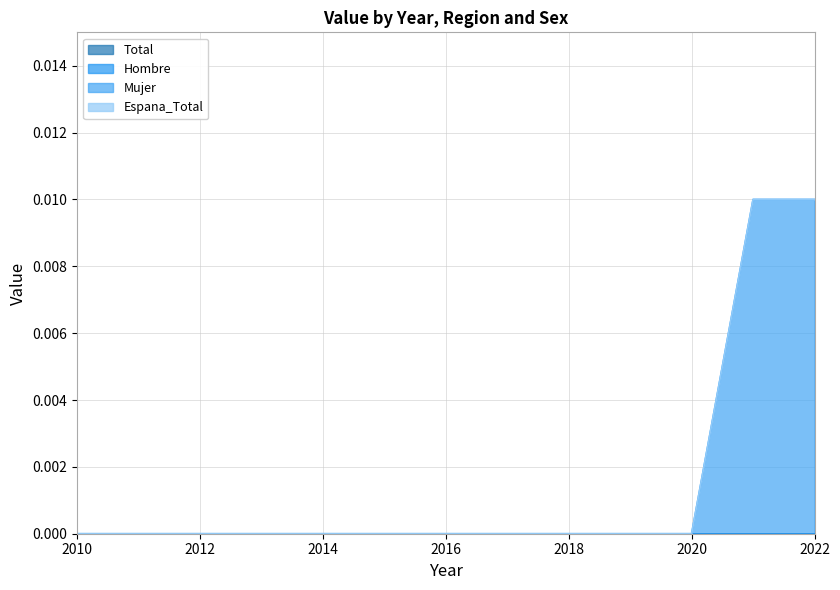

True or false: Mujer and Total intersect in this chart.

False